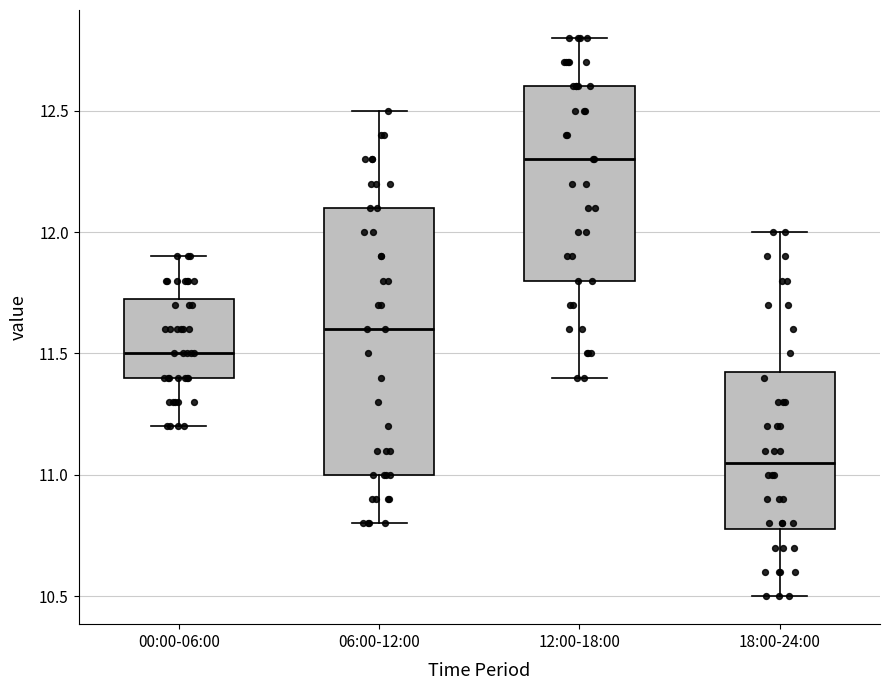

Which box's median line is the lowest?

18:00-24:00